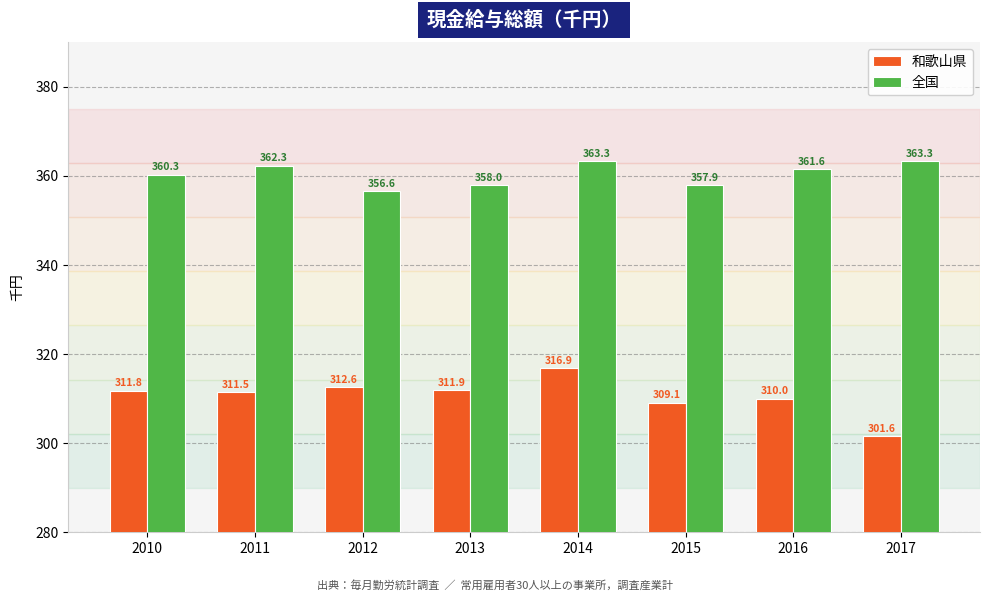

Reading right to left, what are all the values shown in this chart?

和歌山県: 301.6	310.0	309.1	316.9	311.9	312.6	311.5	311.8
全国: 363.3	361.6	357.9	363.3	358.0	356.6	362.3	360.3